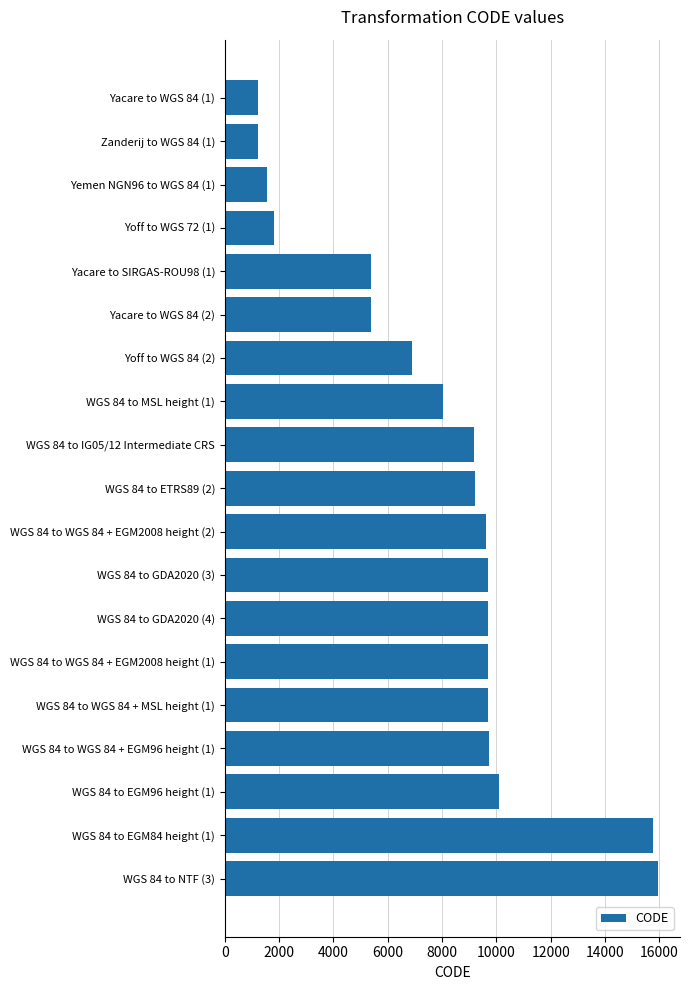

The value at Yacare to SIRGAS-ROU98 (1) is 8518. True or false?

False